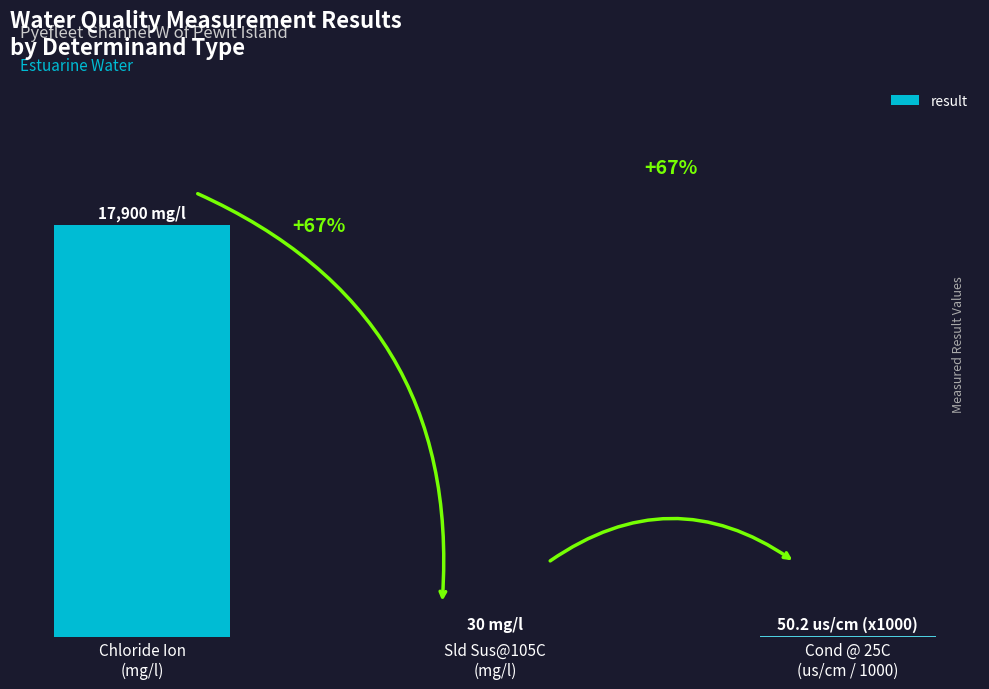

Where does the data first go above 50?

Chloride Ion
(mg/l)